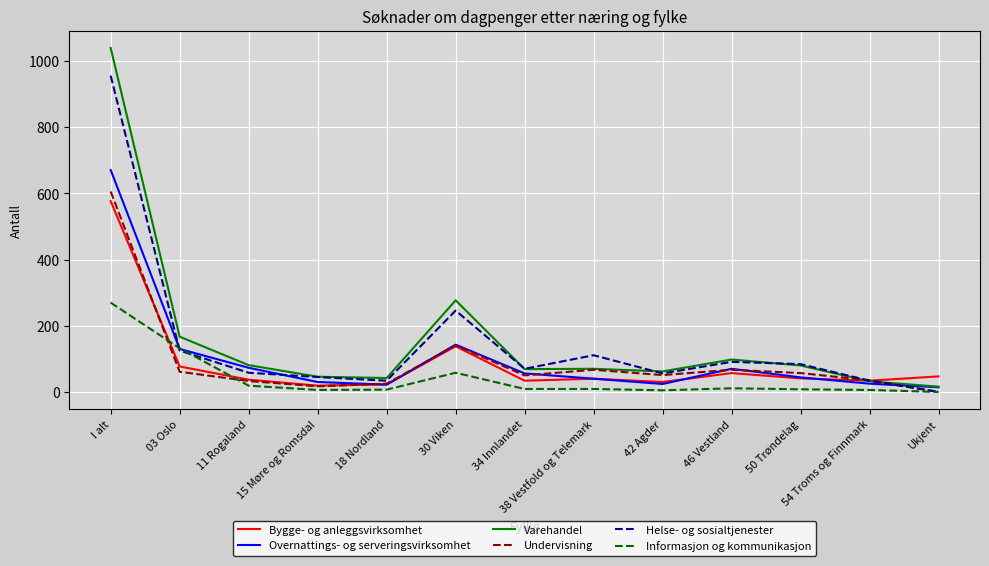

How many series are shown in this chart?

6